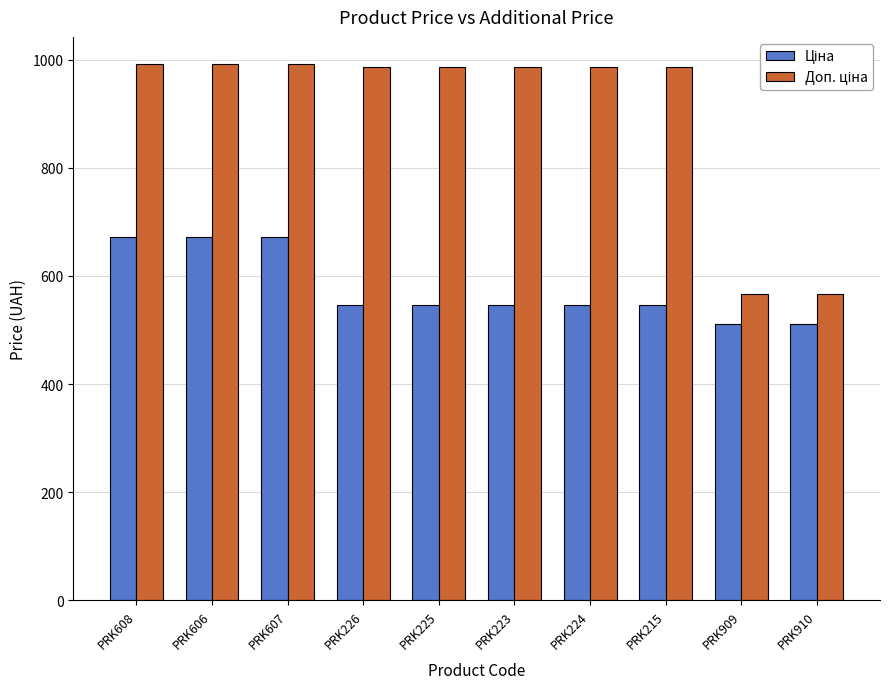

What is the total value across all series at PRK607?

1664.9